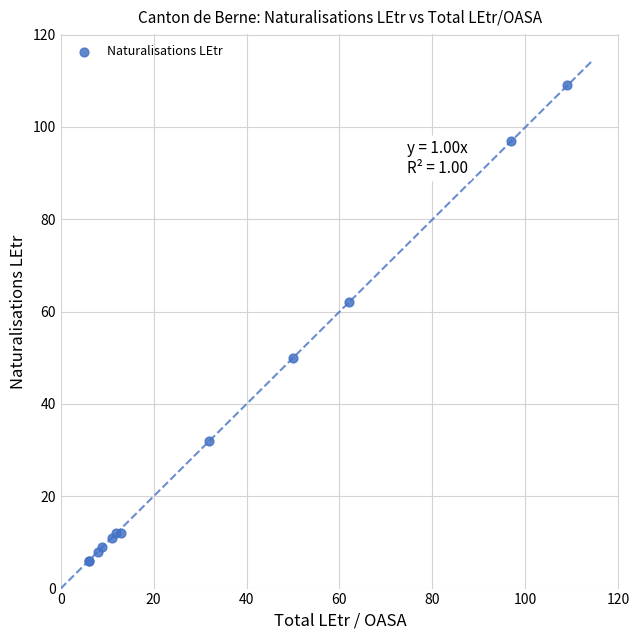

What Y value in the scatter plot is closest to 57?

62